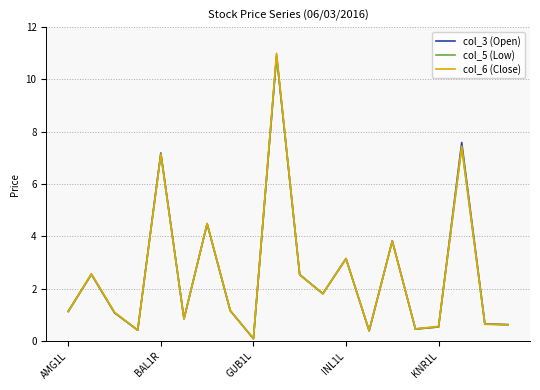

What is the maximum value for col_3 (Open)?

10.9